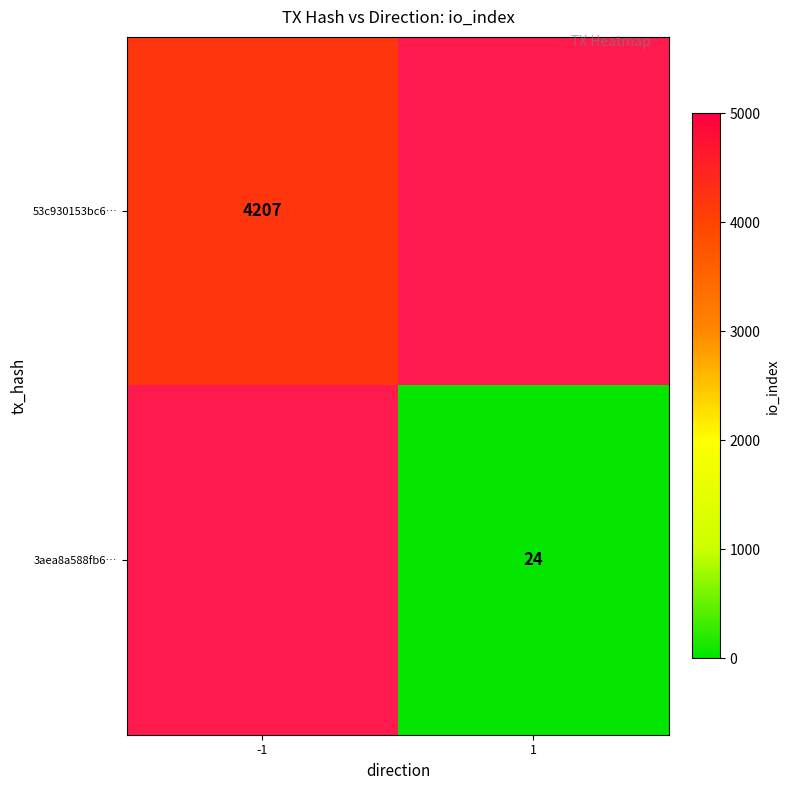

At which category does the chart reach its peak across all series?

-1